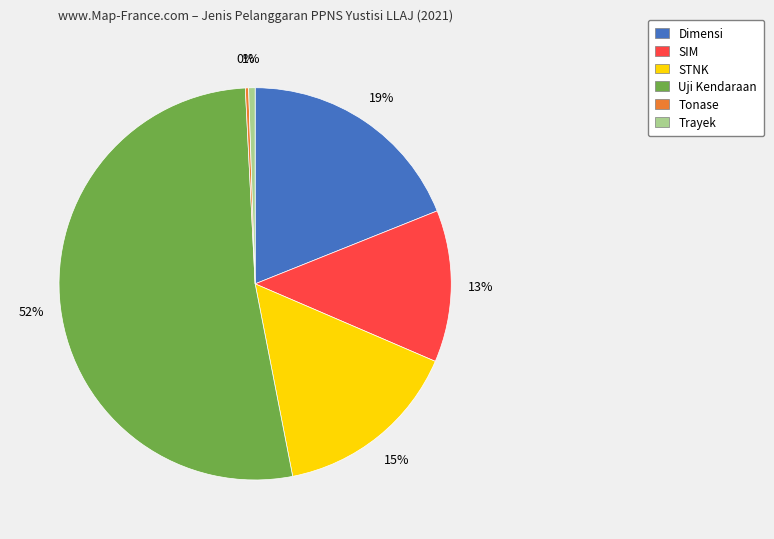

To the nearest percent, what is the average slice percentage?

17%